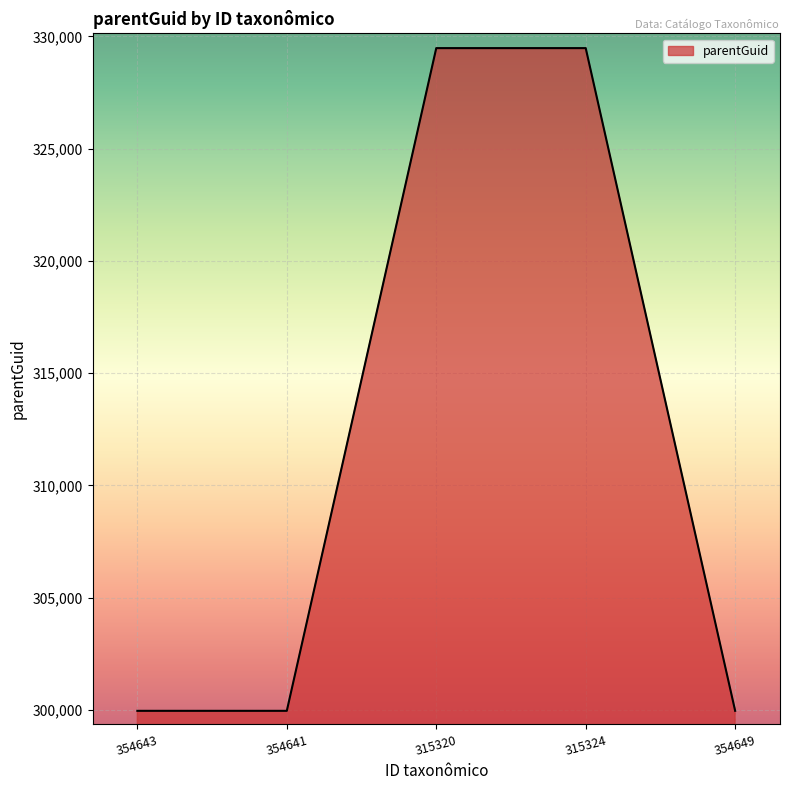

How many series are shown in this chart?

1